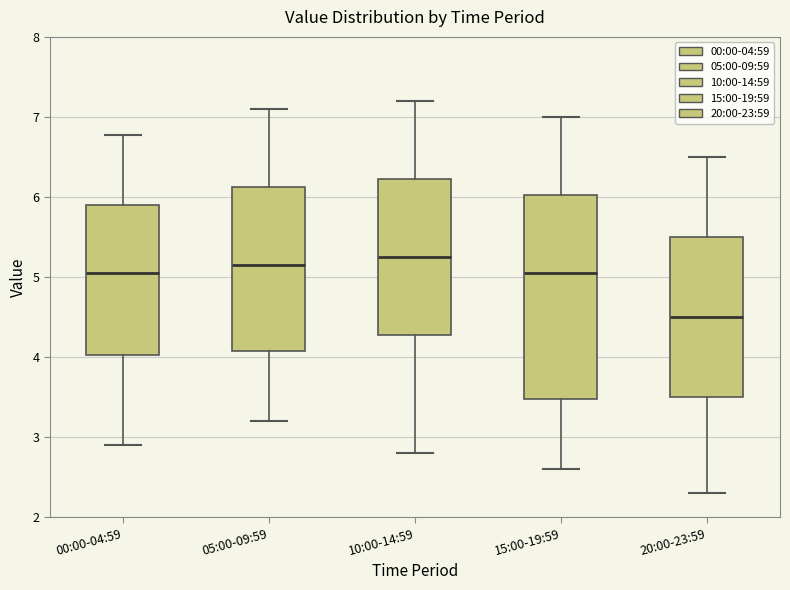

Reading left to right, read every box against the y-axis: the position of its median line, the range the box covers, and the ends of its whiskers. The values are not printed on the chart, so give them approximately, as read against the axis.

00:00-04:59: median 5.1, box 4.0 to 5.9, whiskers 2.9 to 6.8
05:00-09:59: median 5.2, box 4.1 to 6.1, whiskers 3.2 to 7.1
10:00-14:59: median 5.3, box 4.3 to 6.2, whiskers 2.8 to 7.2
15:00-19:59: median 5.1, box 3.5 to 6.0, whiskers 2.6 to 7.0
20:00-23:59: median 4.5, box 3.5 to 5.5, whiskers 2.3 to 6.5